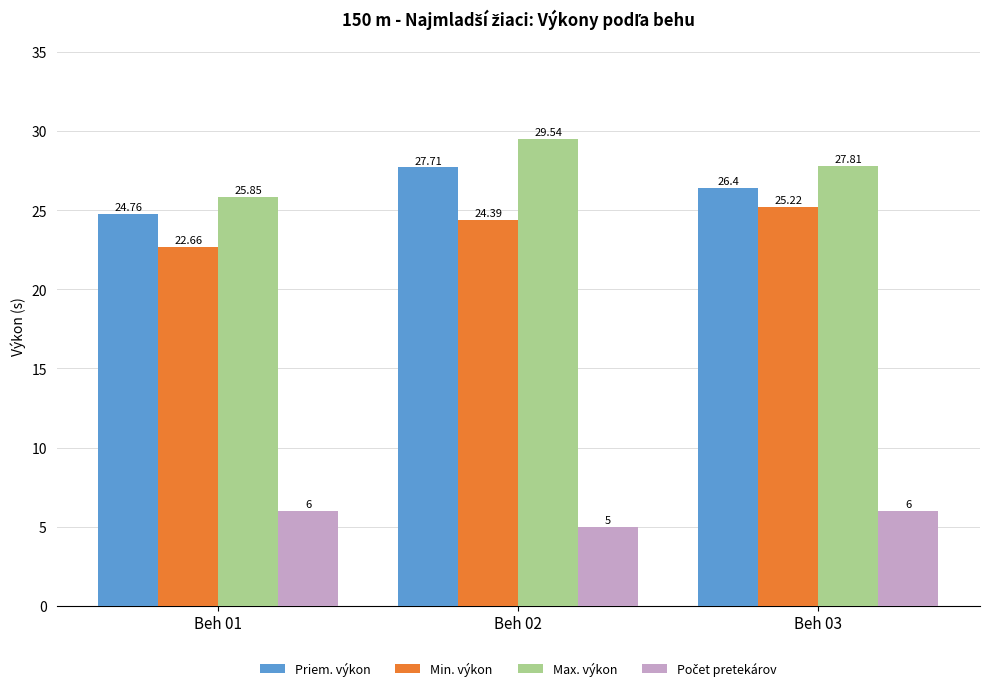

How many bars are there in each group?

4